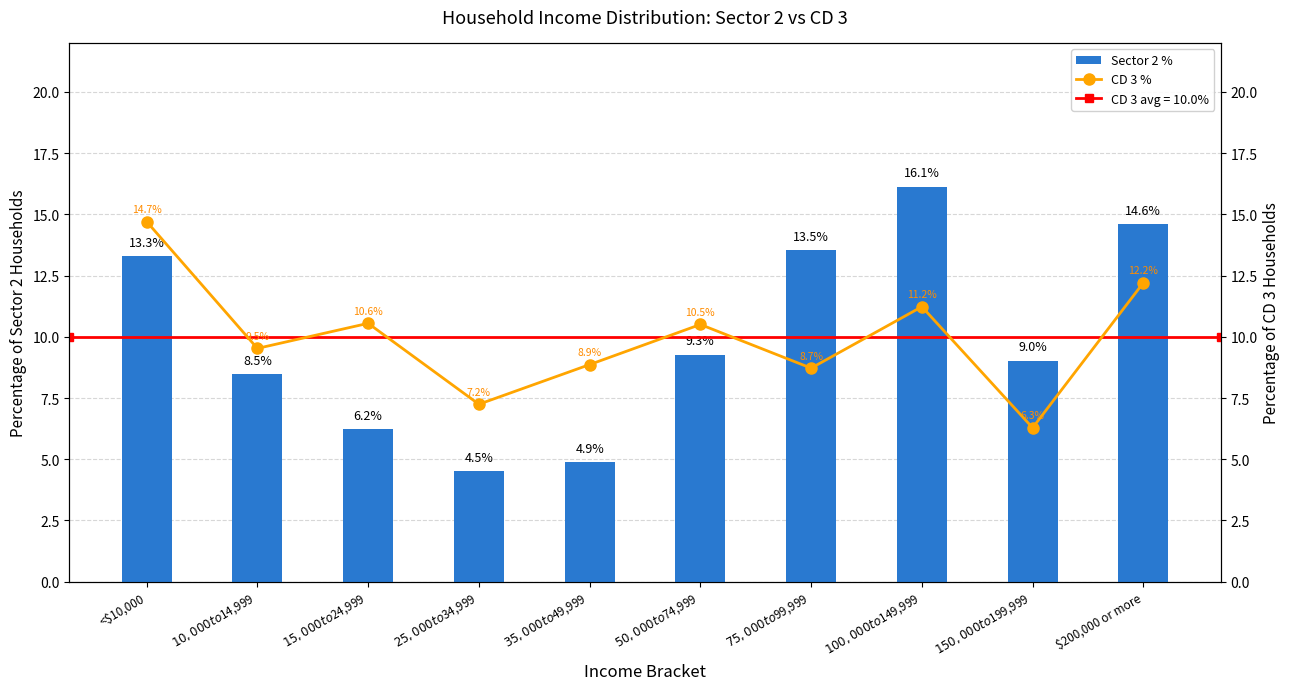

Which series has the largest range (max minus min)?

Sector 2 %